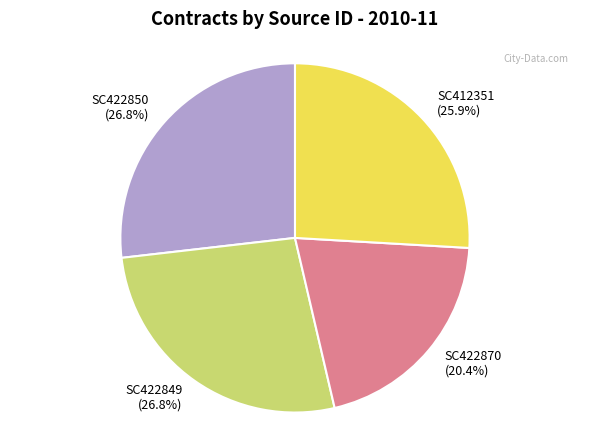

Is SC422849 the majority of the pie?

No